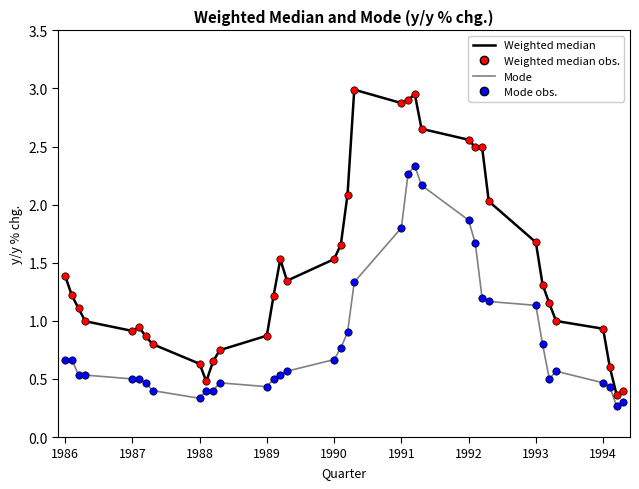

Which series has the largest total across all categories?

Weighted median